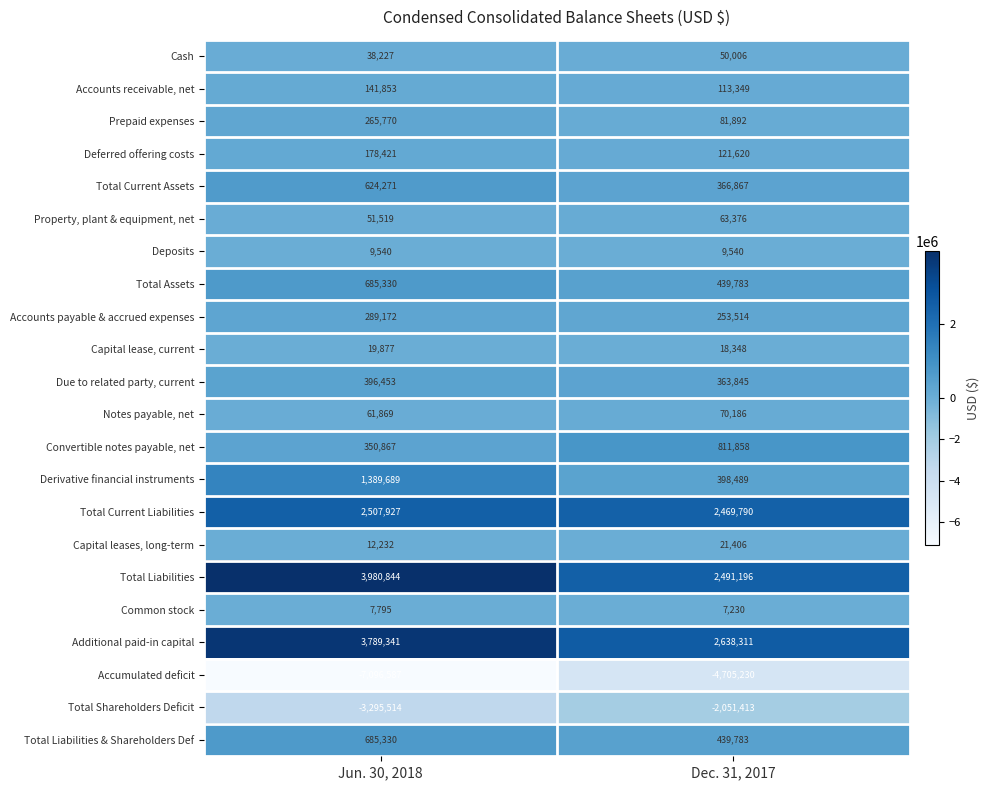

What is the sum of all Prepaid expenses values?

347662